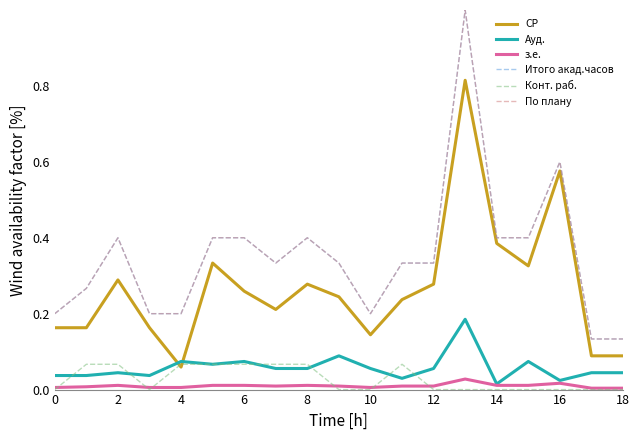

Is this an area chart (filled region under the line)?

No